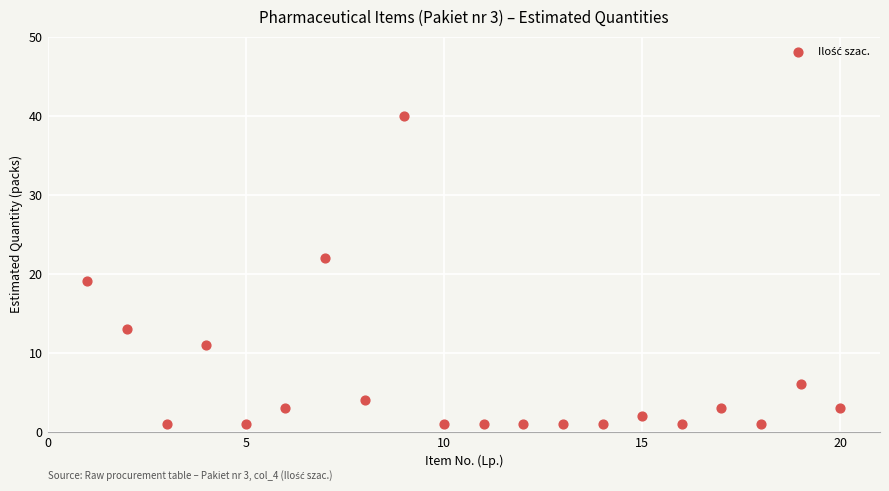

What Y value in the scatter plot is closest to 20?

19